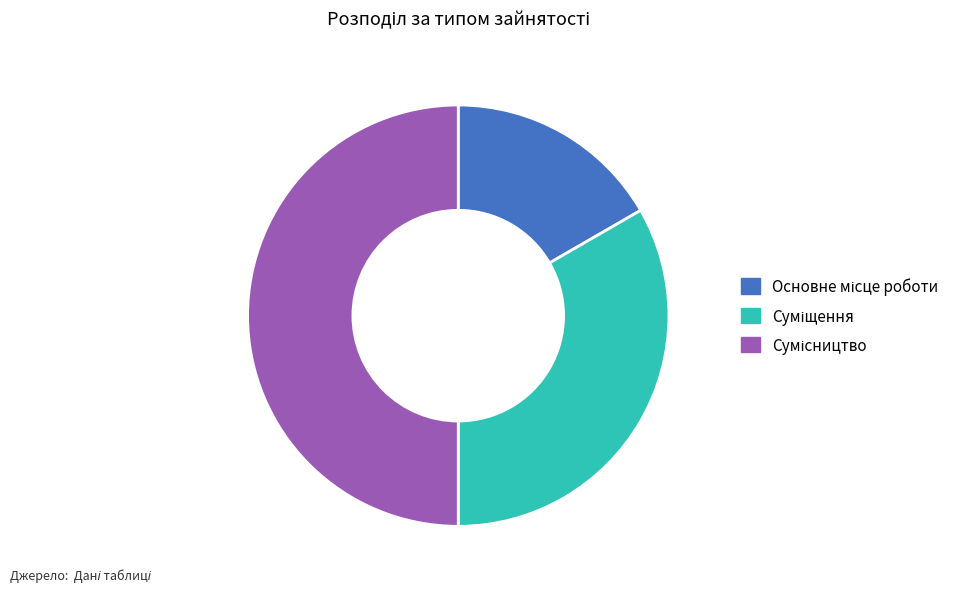

Does Суміщення represent more than half of the total?

No